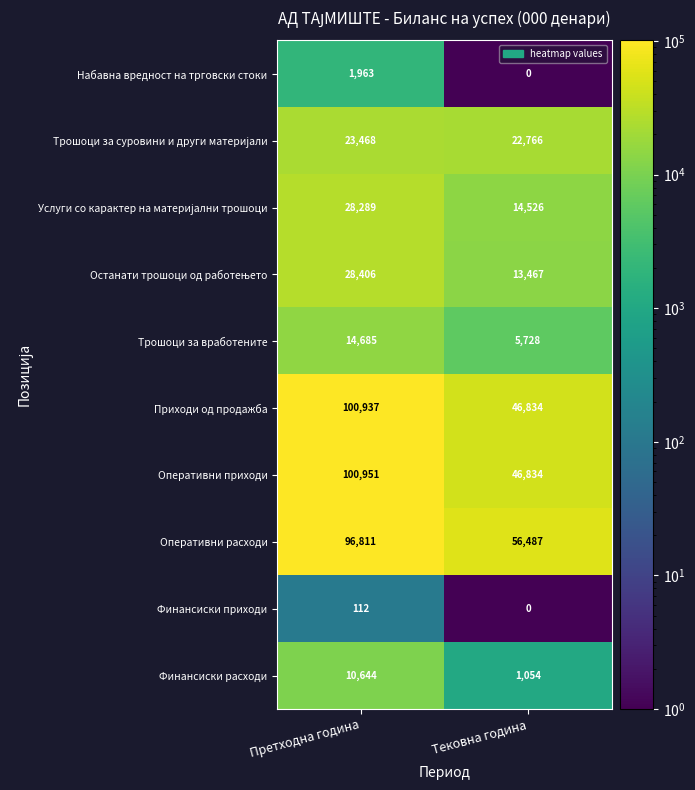

Is it true that Приходи од продажба equals 138854 at Претходна година?

False